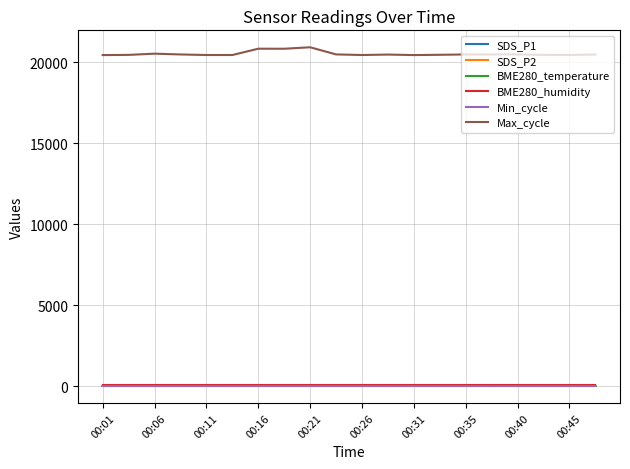

Which series has the largest total across all categories?

Max_cycle